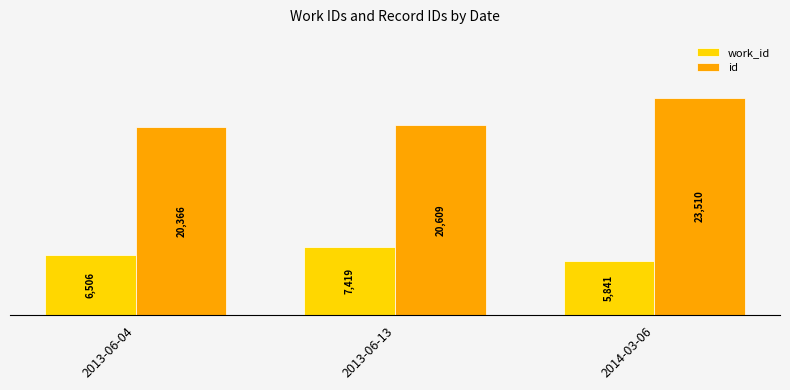

What is the label of the 3rd bar from the right?

2013-06-04